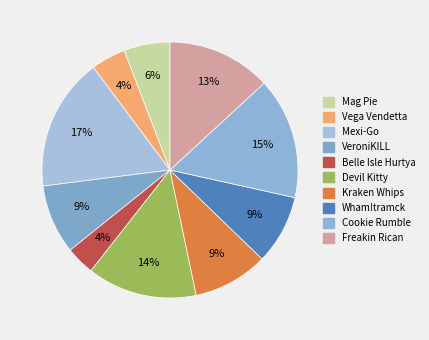

To the nearest percent, what is the combined percentage of Cookie Rumble and Mexi-Go?

32%